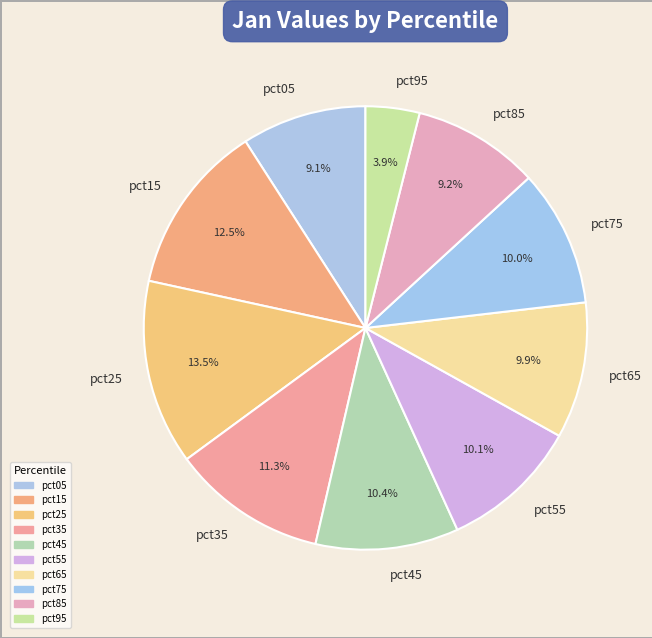

To the nearest percent, what is the combined percentage of pct45 and pct25?

24%